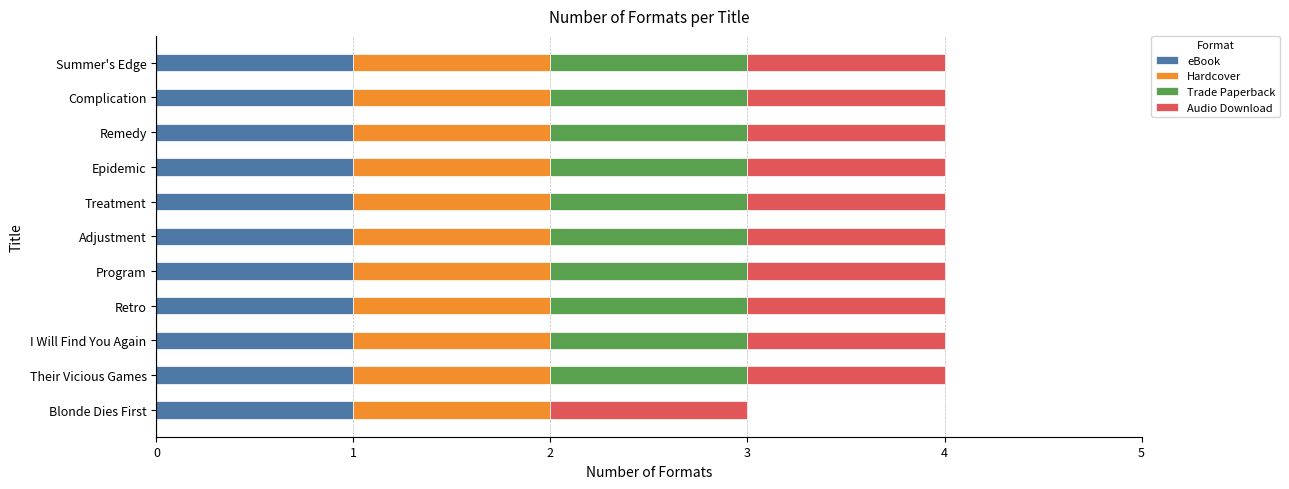

What is the total value across all series at Their Vicious Games?

4